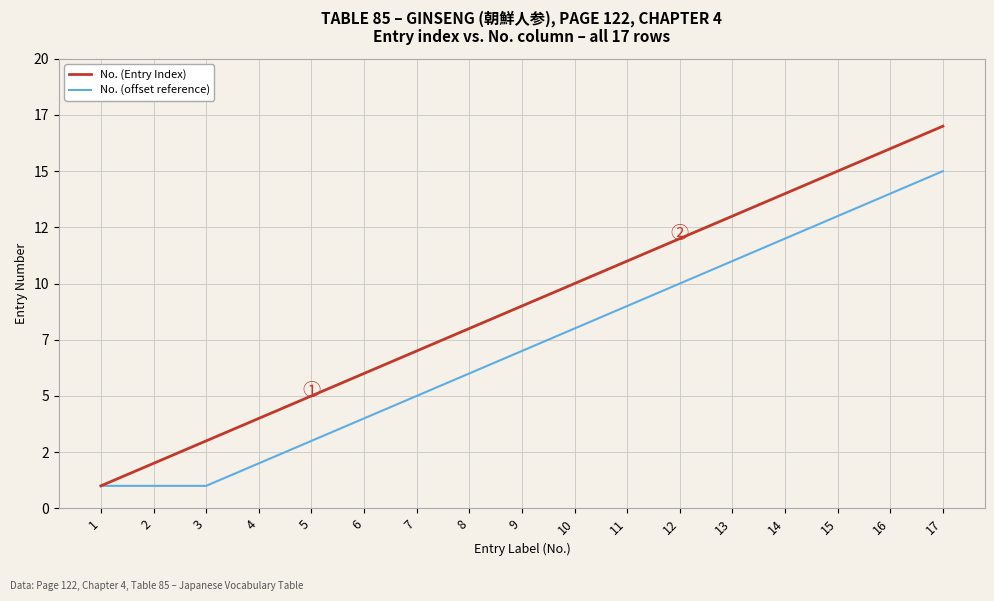

Reading right to left, extract all data points from this chart.

No. (Entry Index): 17	16	15	14	13	12	11	10	9	8	7	6	5	4	3	2	1
No. (offset reference): 15	14	13	12	11	10	9	8	7	6	5	4	3	2	1	1	1